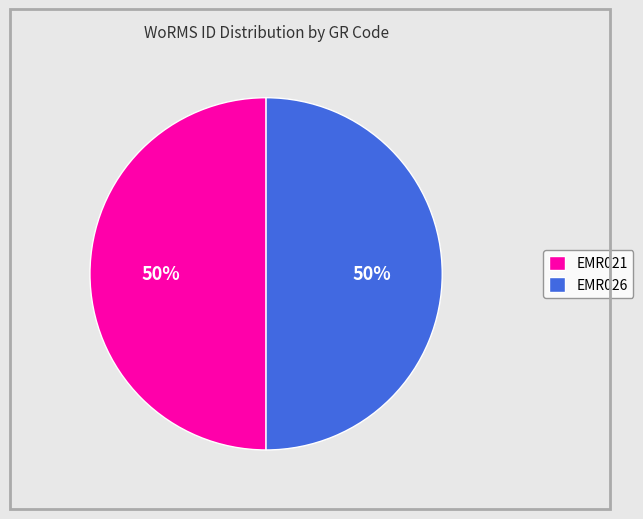

What percentage is the EMR026 slice, to the nearest percent?

50%